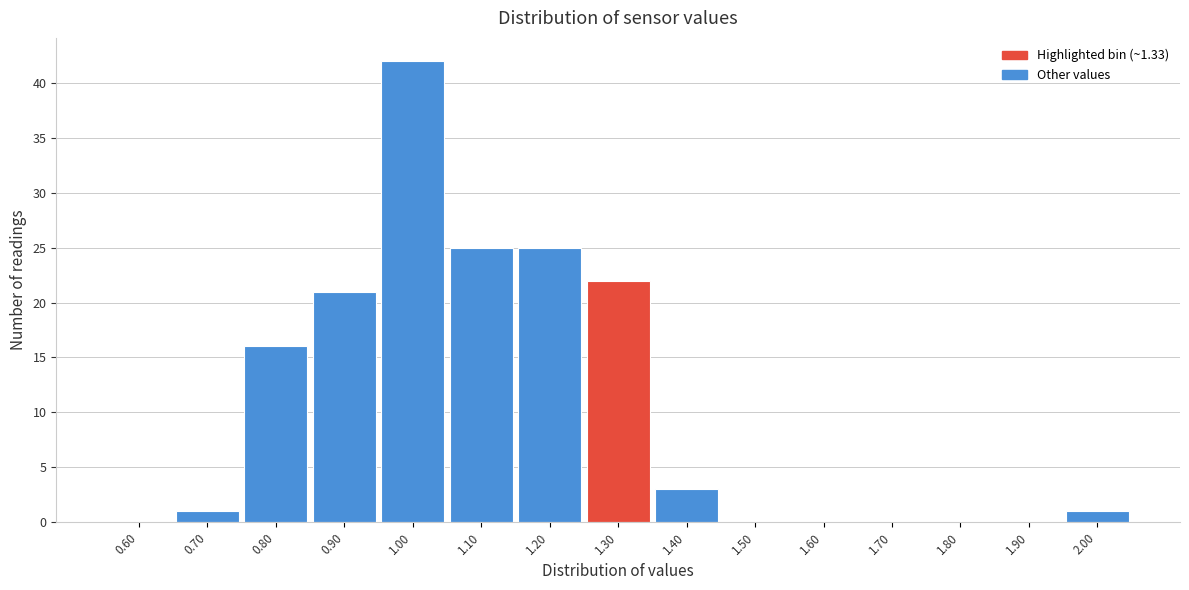

What is the height of the bar covering 0.65 to 0.75 on the x-axis? The values are not printed on the chart, so give them approximately, as read against the axis.

1